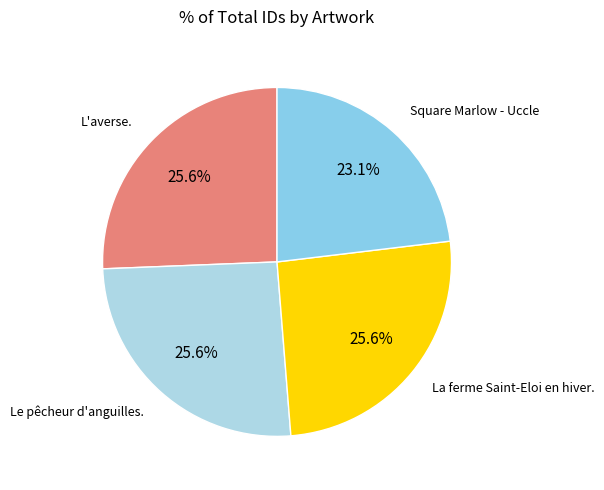

Which category has the smallest portion of the pie?

Square Marlow - Uccle